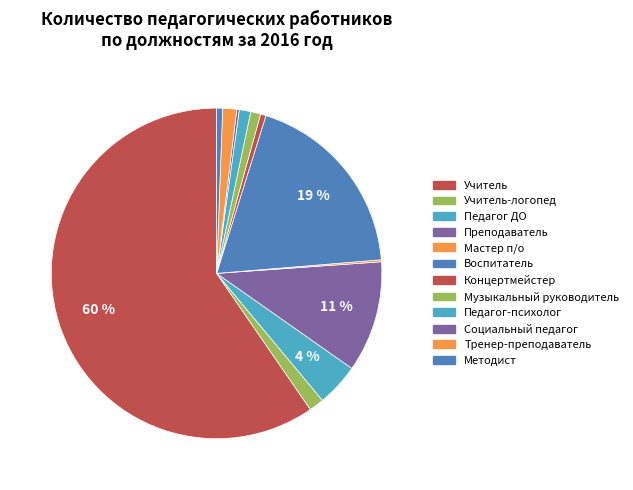

Which category has the biggest portion of the pie?

Учитель